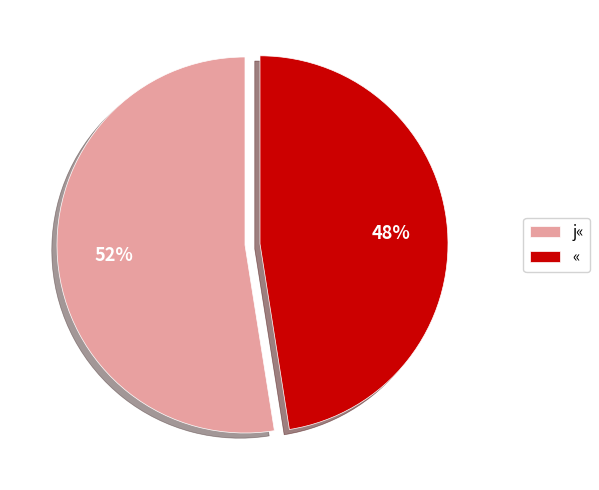

Is the sum of « and j« greater than half?

Yes